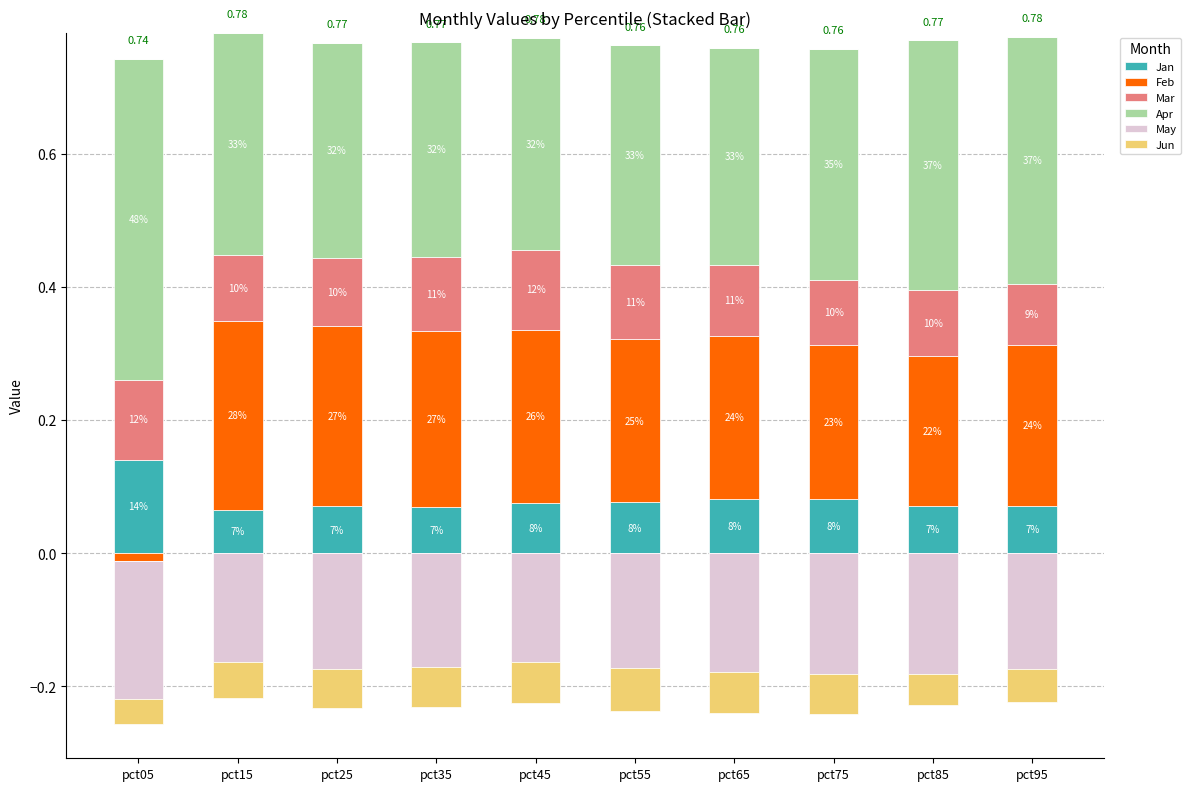

At how many categories does at least one series exceed 0?

10